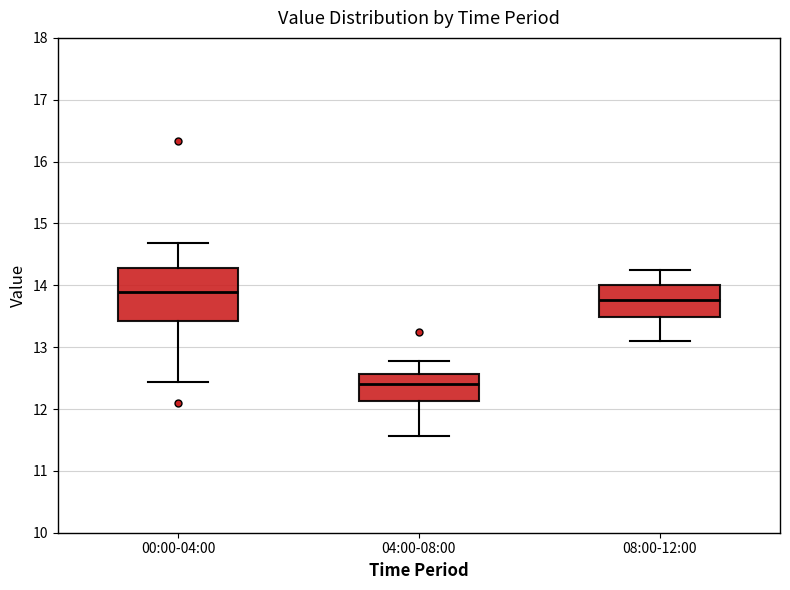

Reading left to right, read every box against the y-axis: the position of its median line, the range the box covers, and the ends of its whiskers. The values are not printed on the chart, so give them approximately, as read against the axis.

00:00-04:00: median 13.9, box 13.4 to 14.3, whiskers 12.4 to 14.7
04:00-08:00: median 12.4, box 12.1 to 12.6, whiskers 11.6 to 12.8
08:00-12:00: median 13.8, box 13.5 to 14.0, whiskers 13.1 to 14.3